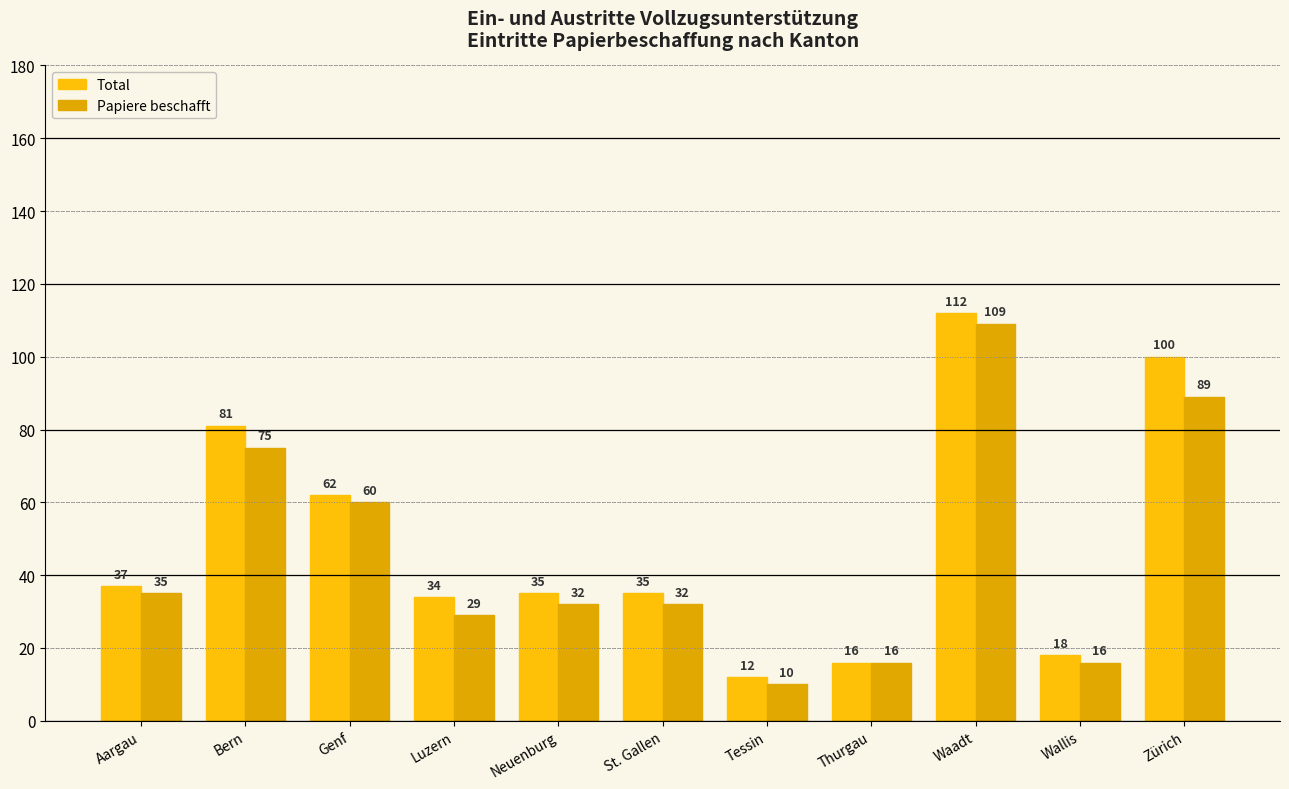

What is the difference between the Papiere beschafft values at Wallis and St. Gallen?

16